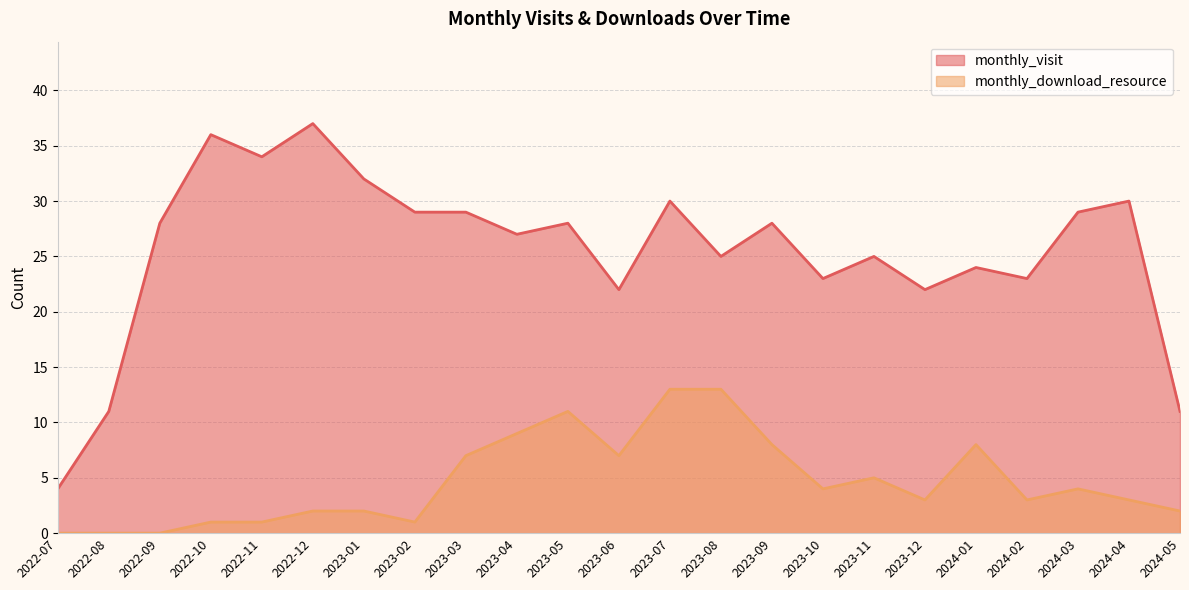

Rank the series by their maximum value, from lowest to highest.

monthly_download_resource, monthly_visit